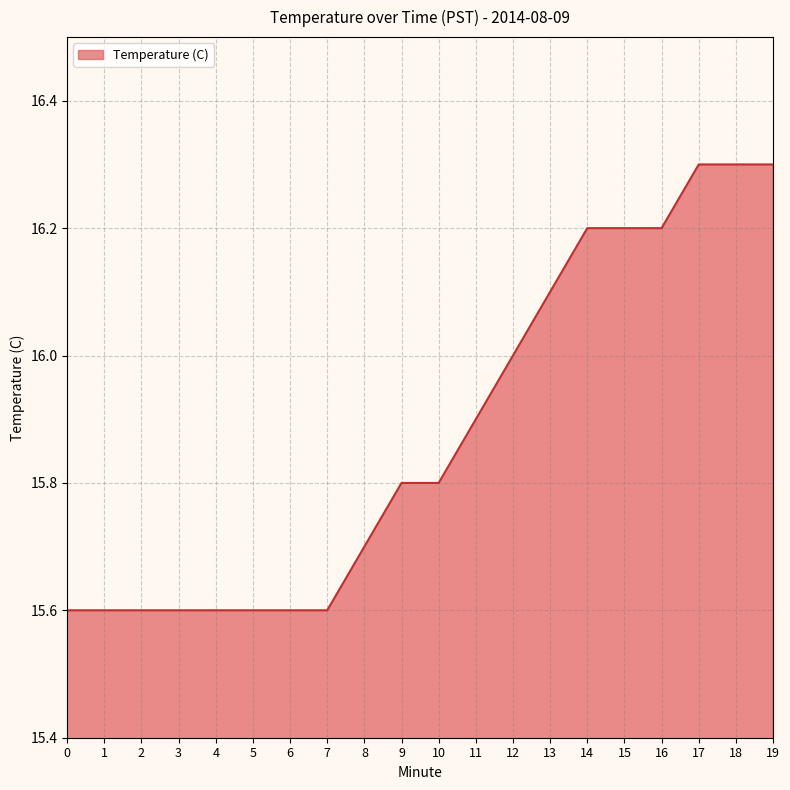

The value at 18 is 16.3. True or false?

True